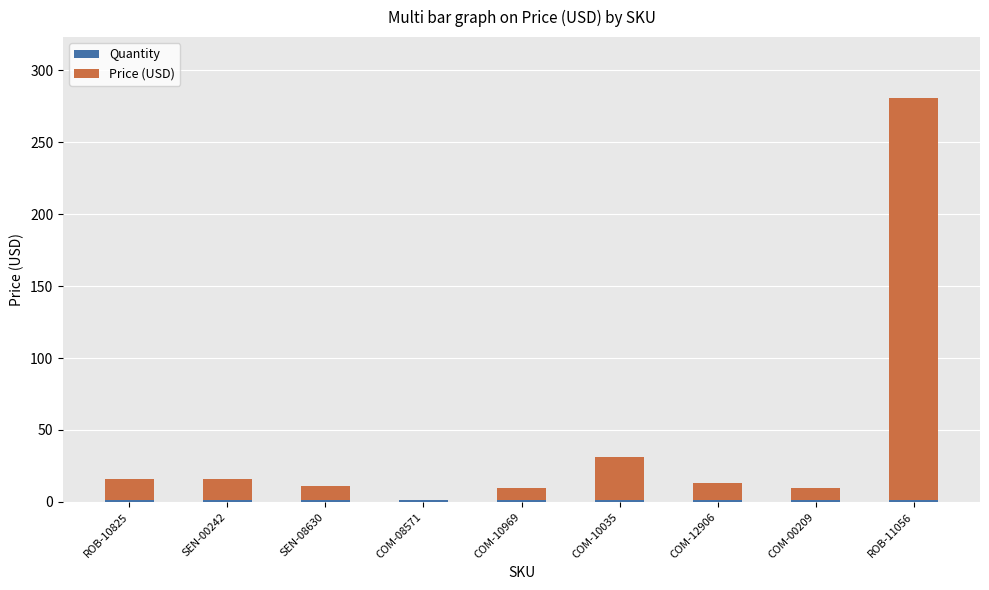

At which category is the sum across all series the highest?

ROB-11056